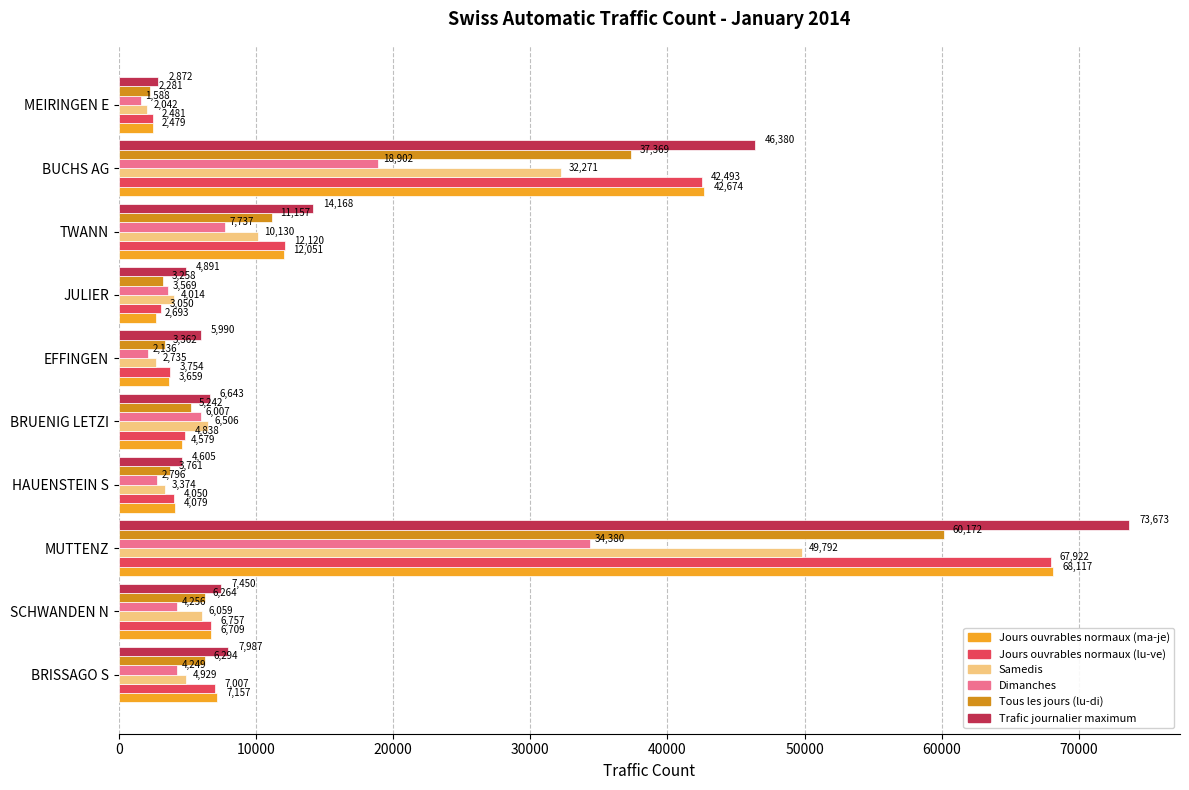

What value does the Tous les jours (lu-di) series have at MUTTENZ, to the nearest 10?

60170